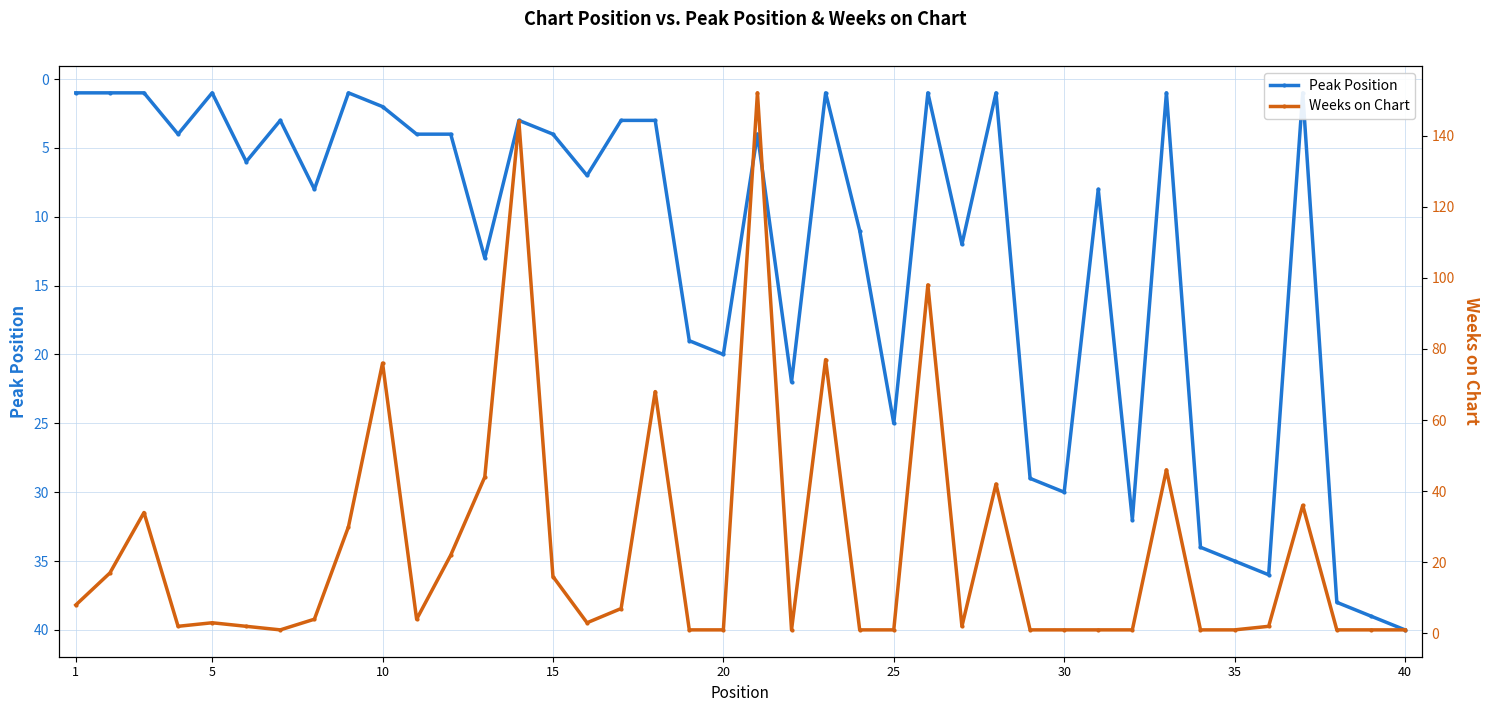

Rank the series by their average value, from highest to lowest.

Weeks on Chart, Peak Position